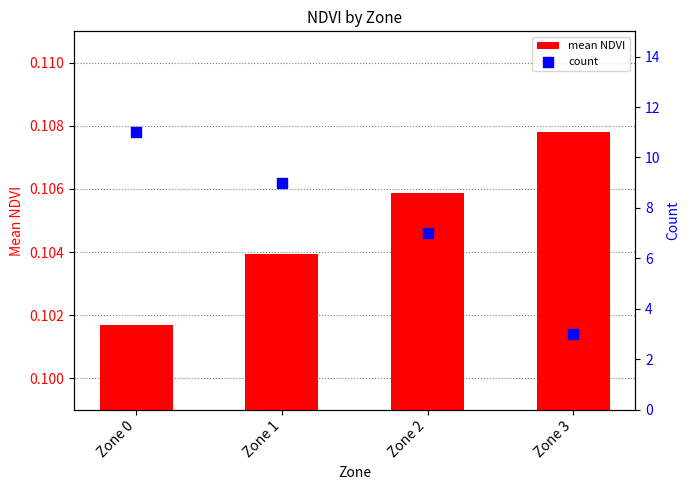

Which series has the largest total across all categories?

count